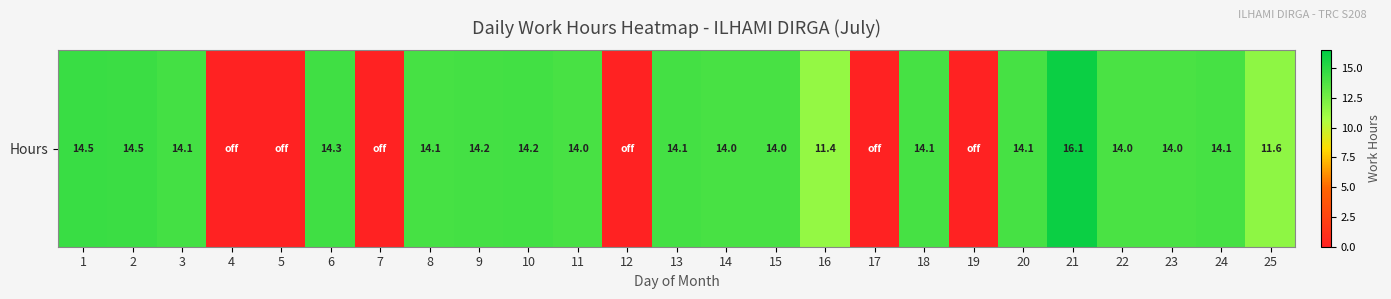

What is the difference between the second highest and minimum values?

14.5